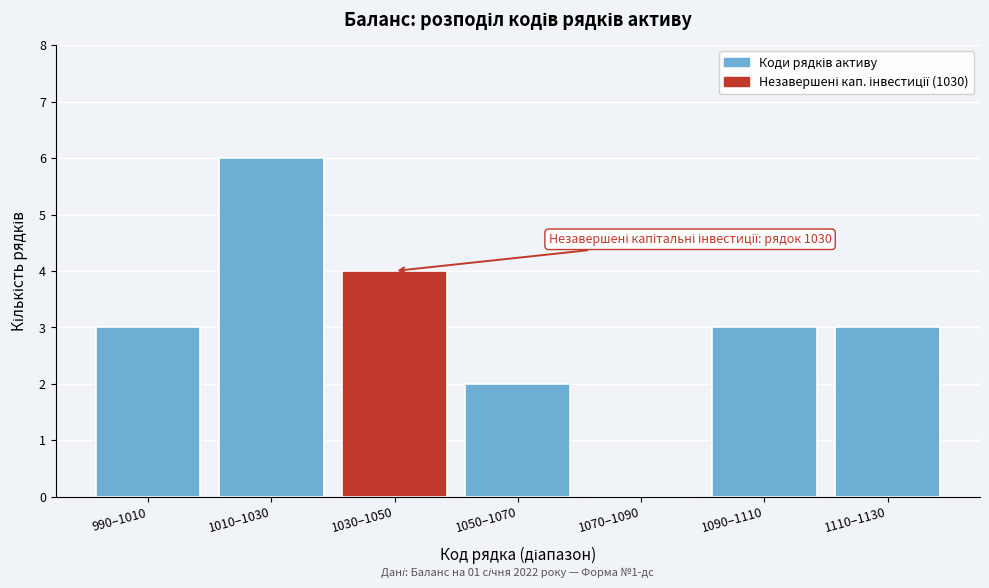

Reading left to right, extract all data points from this chart.

990–1010=3	1010–1030=6	1030–1050=4	1050–1070=2	1070–1090=0	1090–1110=3	1110–1130=3